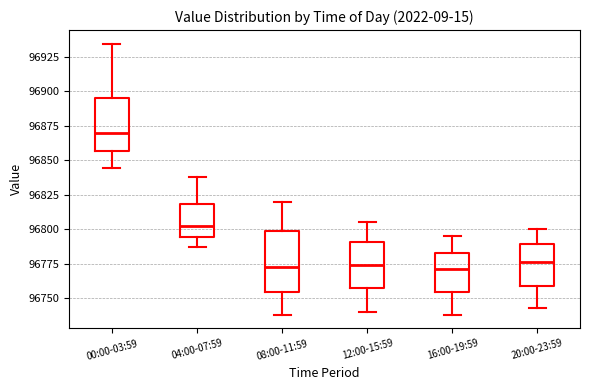

Comparing the boxes themselves (not the whiskers), which one is the tallest?

08:00-11:59